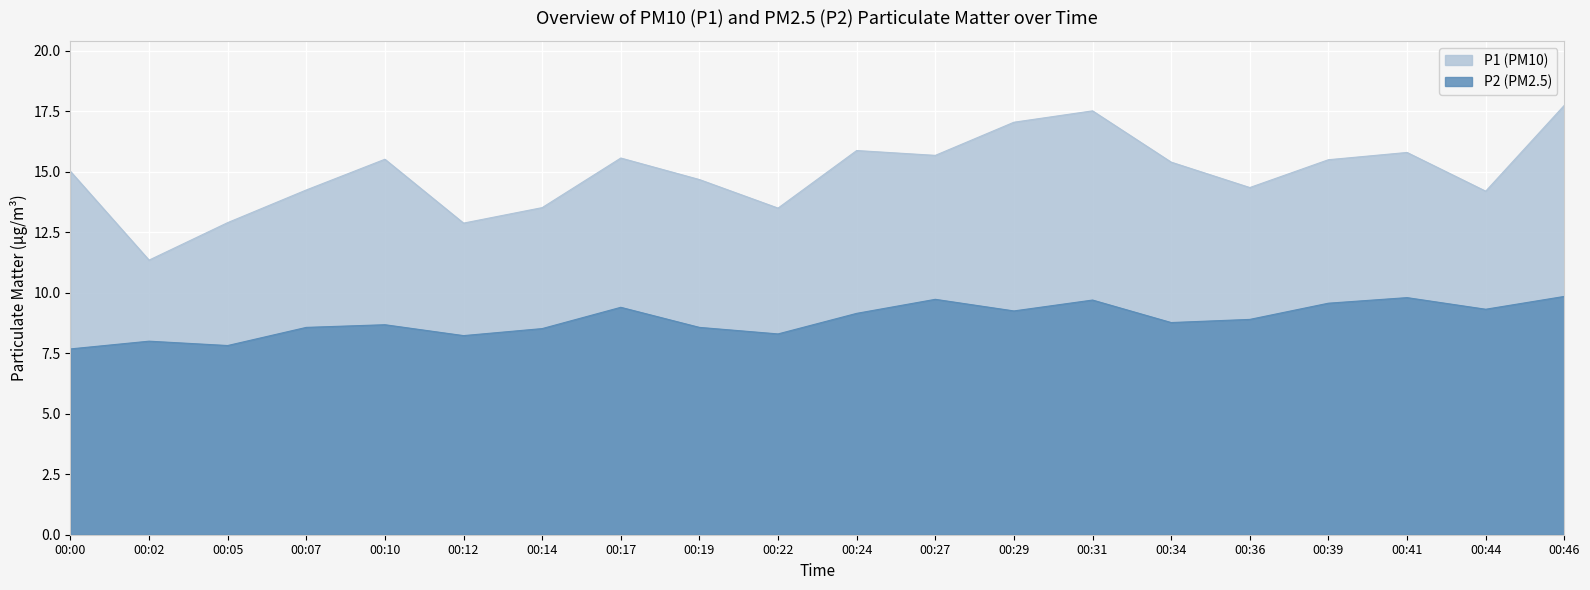

What are all the series names shown in the legend?

P1 (PM10), P2 (PM2.5)